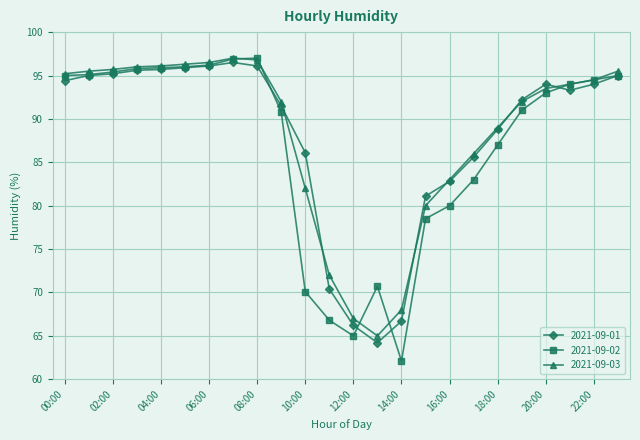

What is the minimum value for 2021-09-02?

62.1